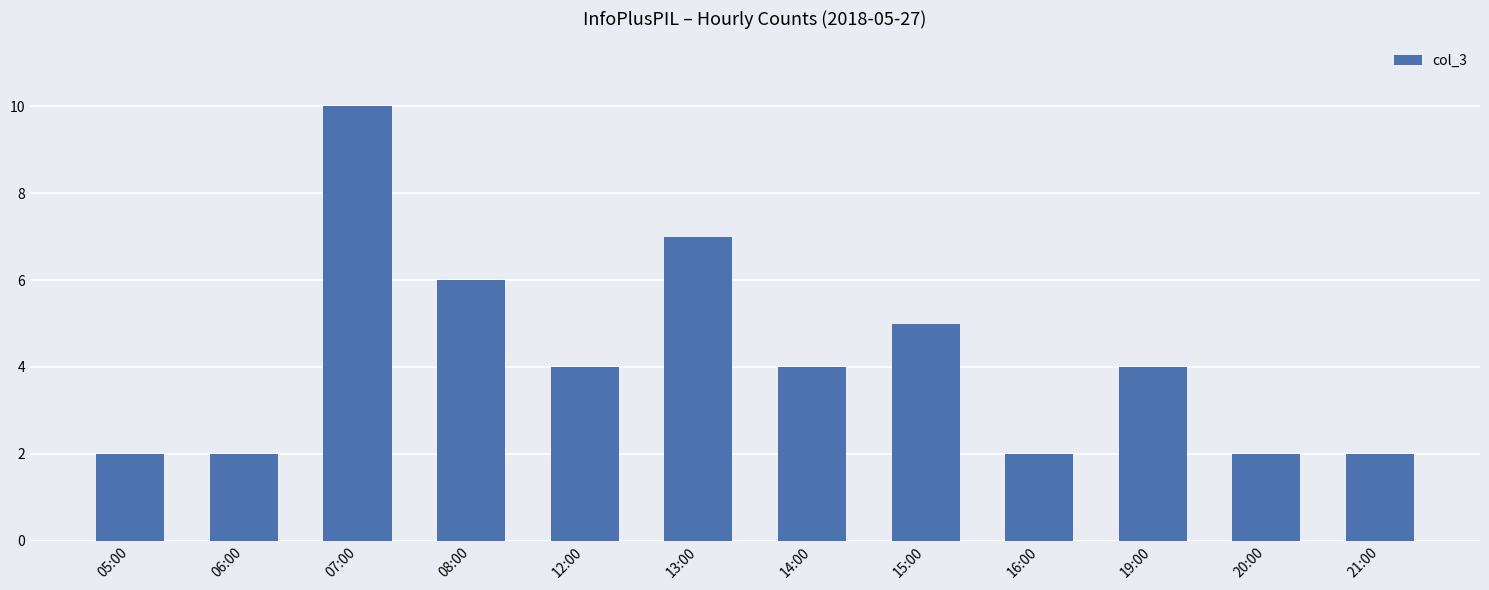

The chart shows a value of 3 at 08:00. True or false?

False